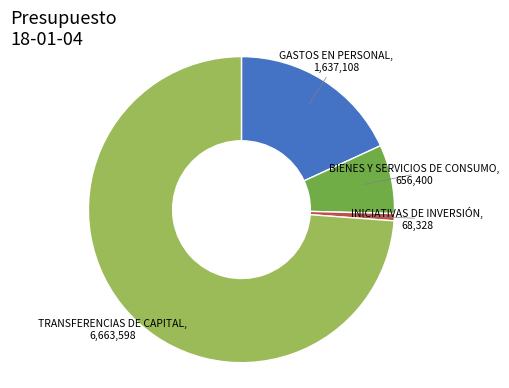

The INICIATIVAS DE INVERSIÓN slice represents 1% of the pie. True or false?

True